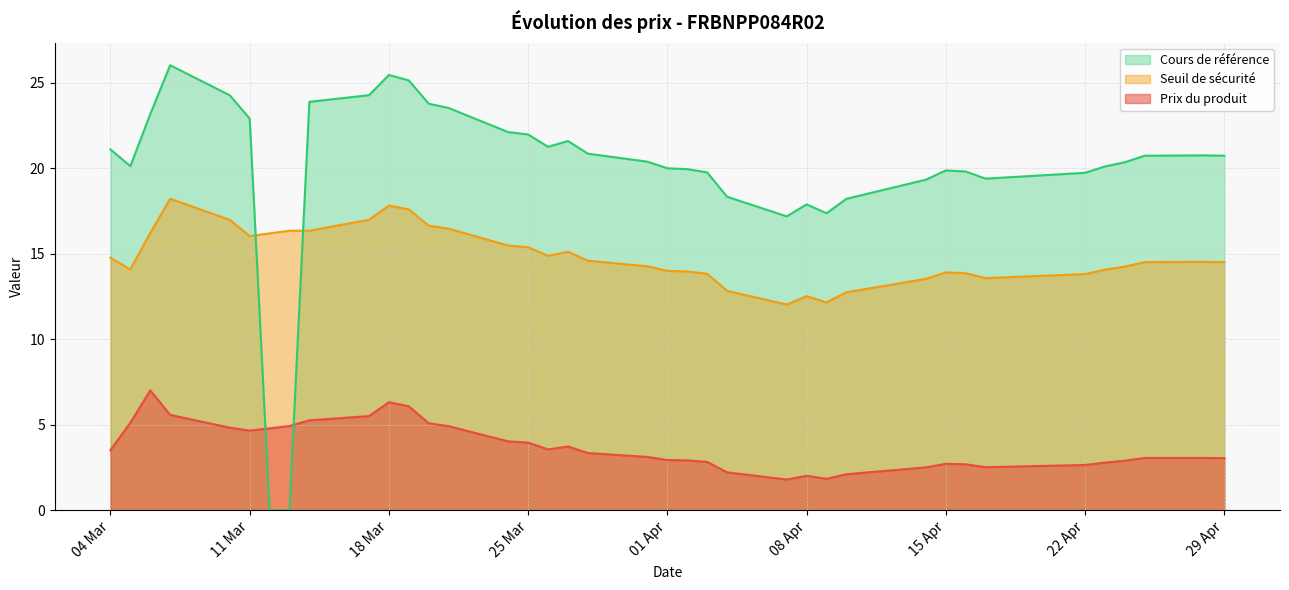

After their last crossing, which series has the higher values: Seuil de sécurité or Cours de référence?

Cours de référence